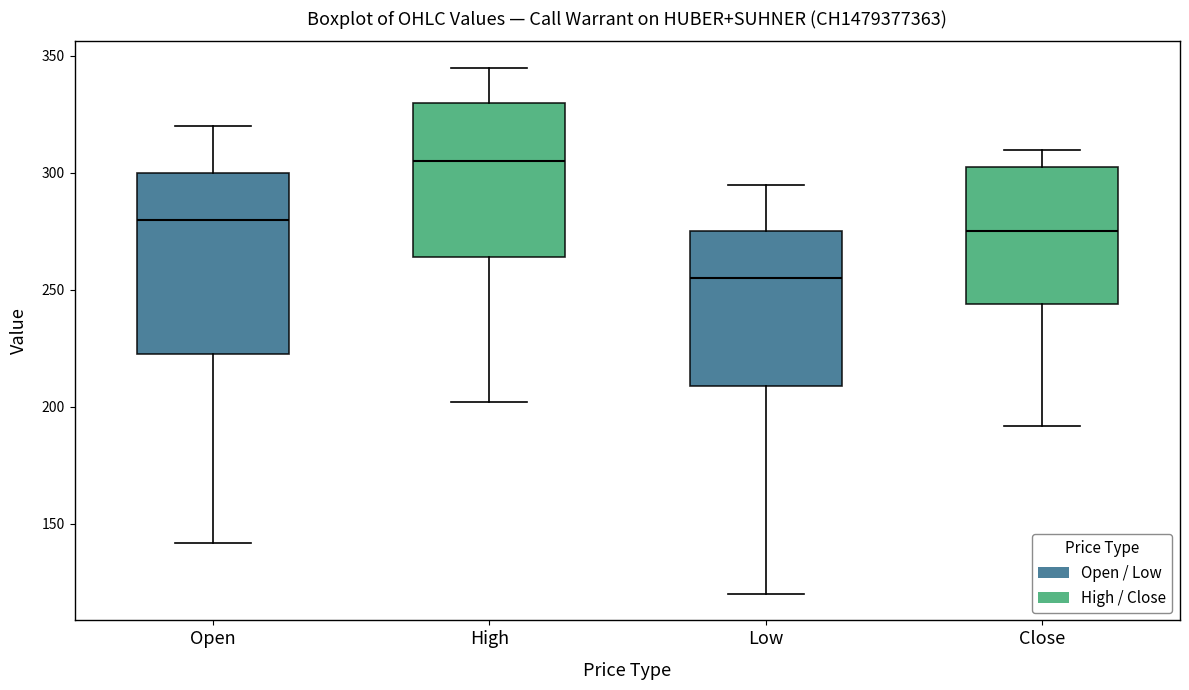

Reading left to right, read every box against the y-axis: the position of its median line, the range the box covers, and the ends of its whiskers. The values are not printed on the chart, so give them approximately, as read against the axis.

Open: median 280, box 225 to 300, whiskers 140 to 320
High: median 305, box 265 to 330, whiskers 200 to 345
Low: median 255, box 210 to 275, whiskers 120 to 295
Close: median 275, box 245 to 305, whiskers 190 to 310